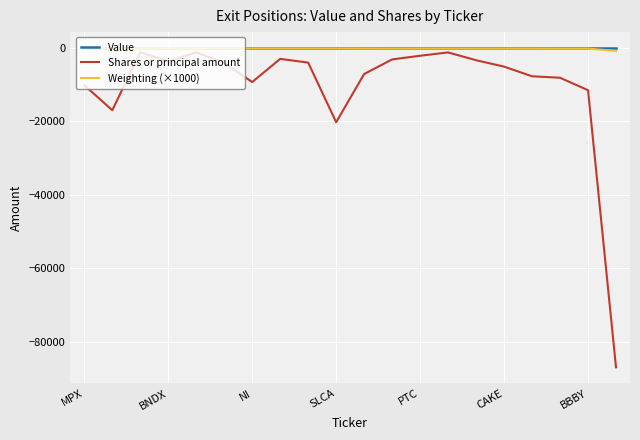

Which series has the largest range (max minus min)?

Shares or principal amount